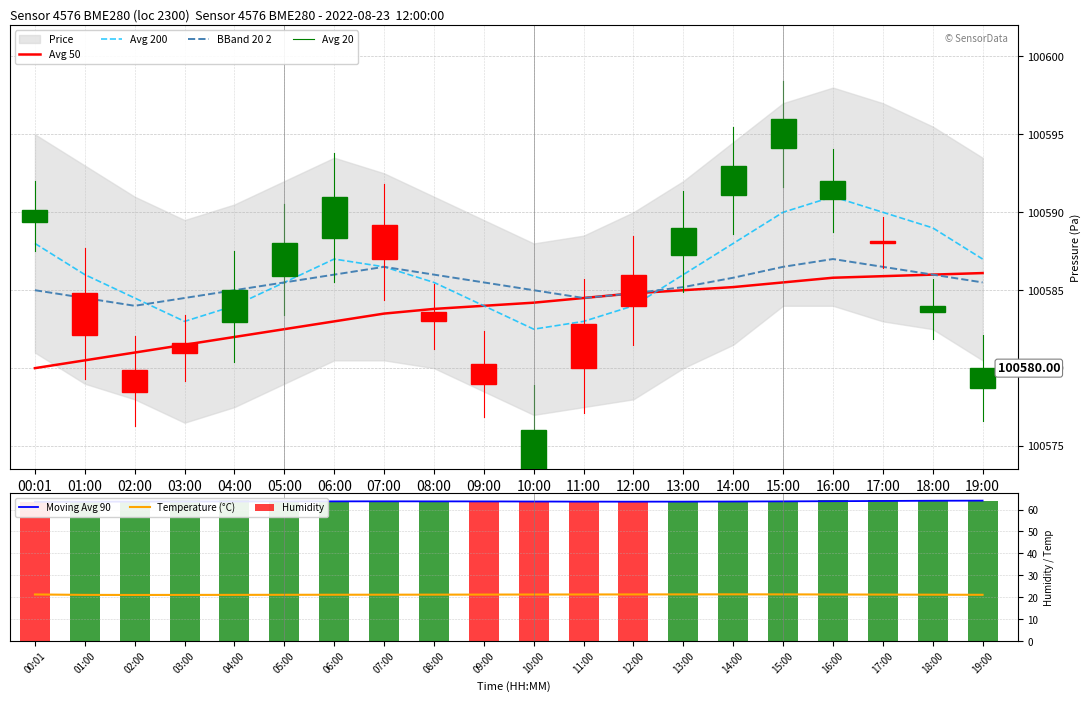

The value of Avg 20 at 08:00 is 152814.0. True or false?

False